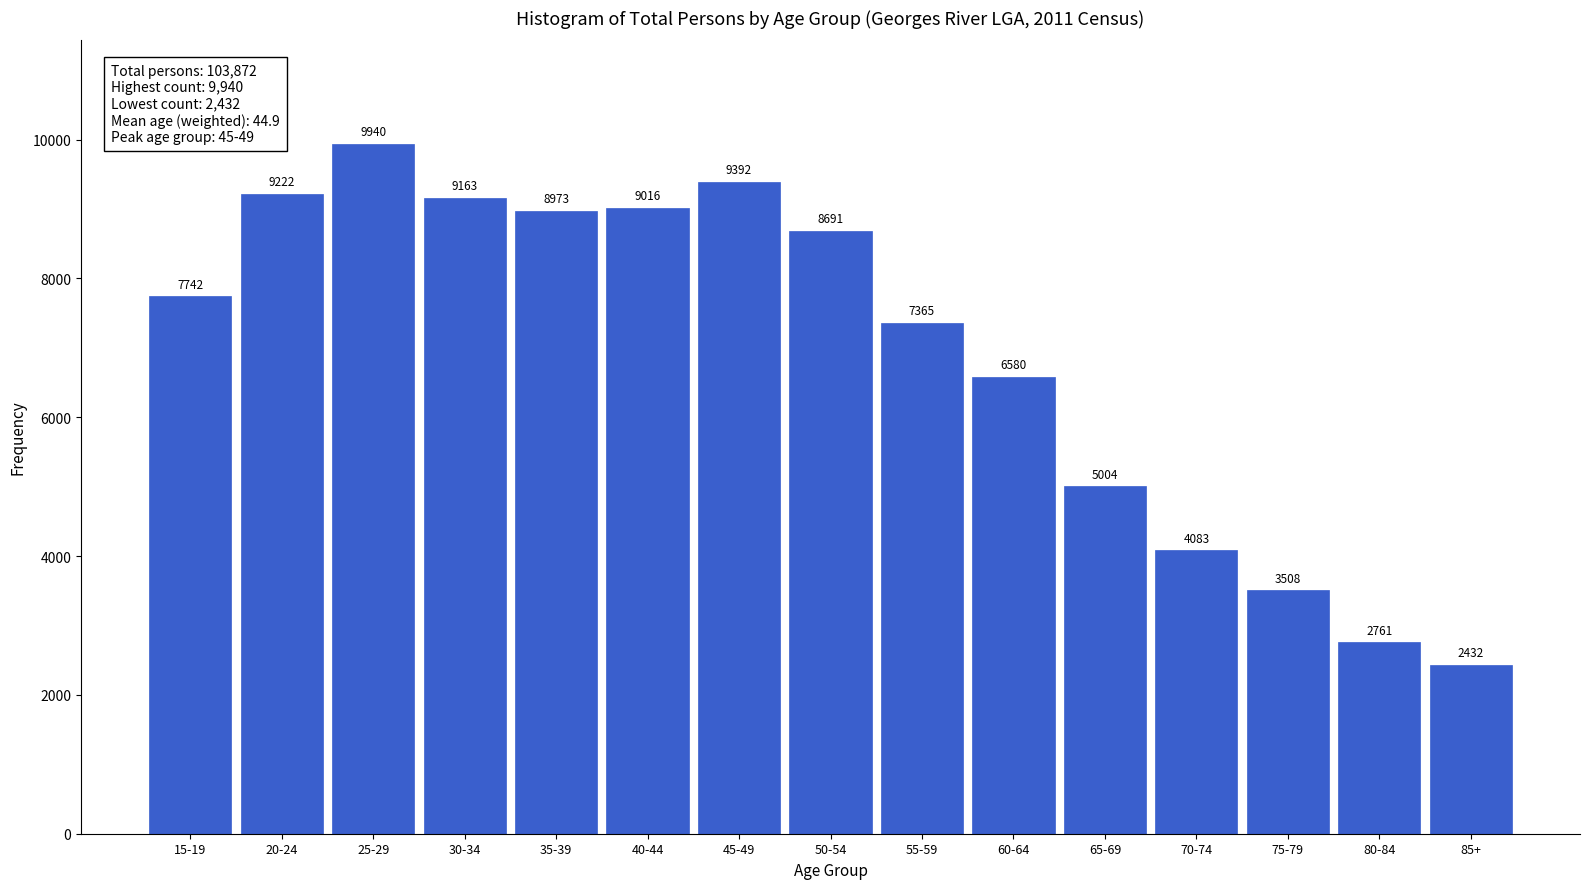

Reading left to right, extract all data points from this chart.

7742	9222	9940	9163	8973	9016	9392	8691	7365	6580	5004	4083	3508	2761	2432